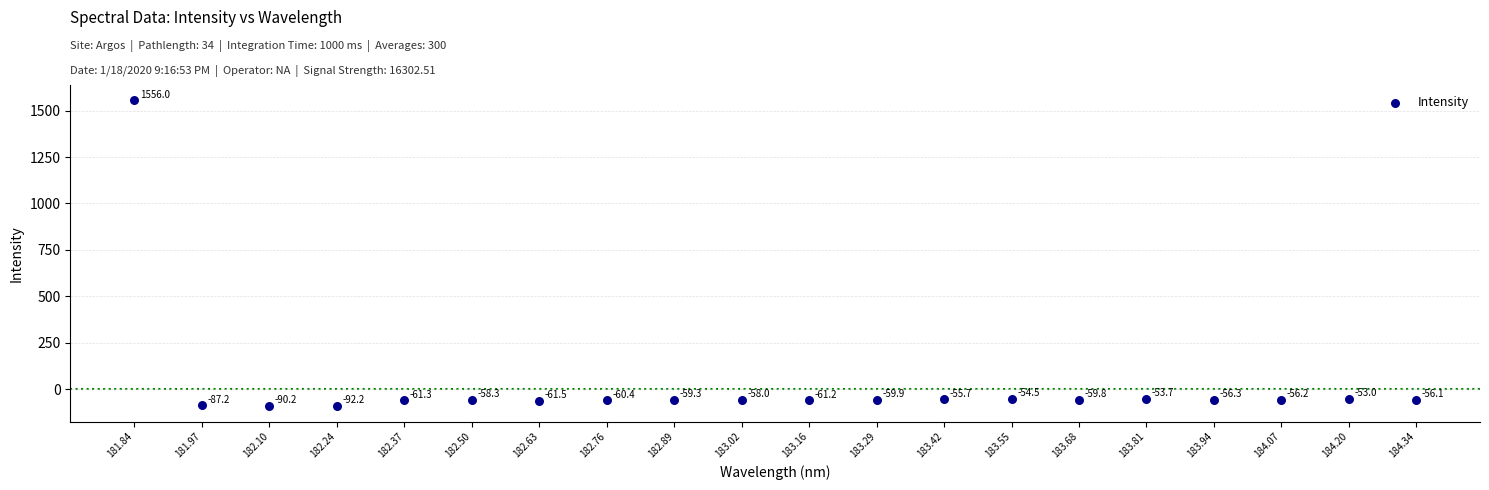

What Y value in the scatter plot is closest to 731?

-53.0